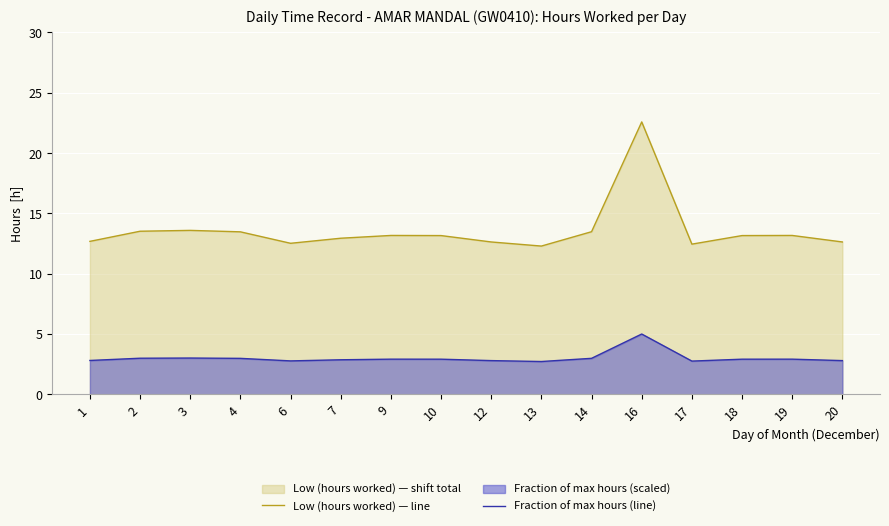

What is the minimum value shown in the chart?

2.7